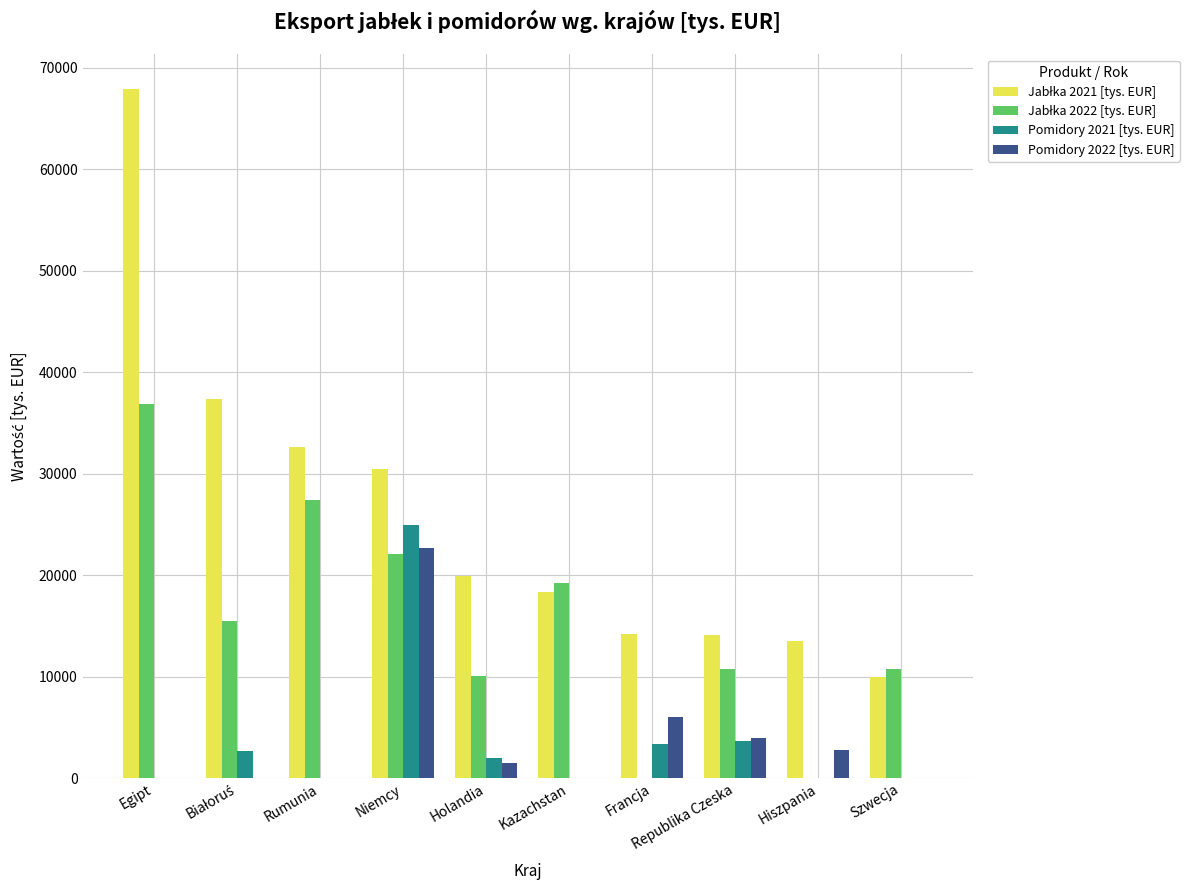

How many data points does each series have?

10